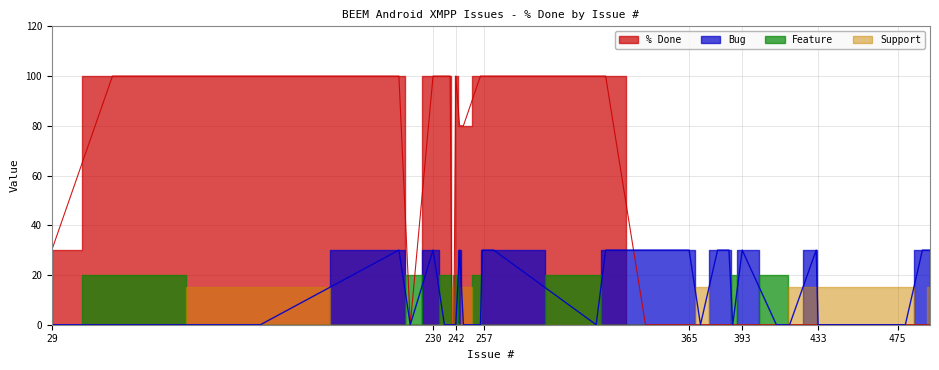

What is the difference between the second highest and second lowest values in the Tracker_Bug series?

30